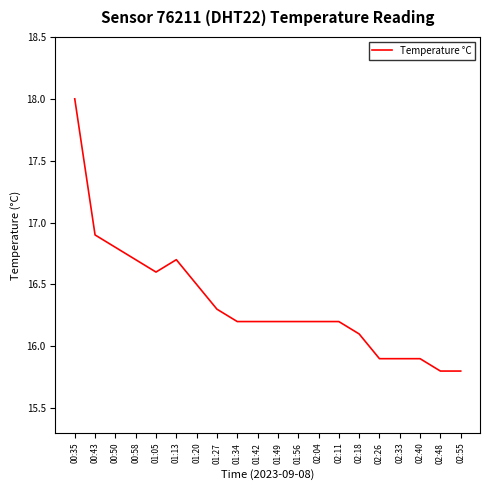

Reading left to right, list all the values displayed in this chart.

00:35=18.0	00:43=16.9	00:50=16.8	00:58=16.7	01:05=16.6	01:13=16.7	01:20=16.5	01:27=16.3	01:34=16.2	01:42=16.2	01:49=16.2	01:56=16.2	02:04=16.2	02:11=16.2	02:18=16.1	02:26=15.9	02:33=15.9	02:40=15.9	02:48=15.8	02:55=15.8